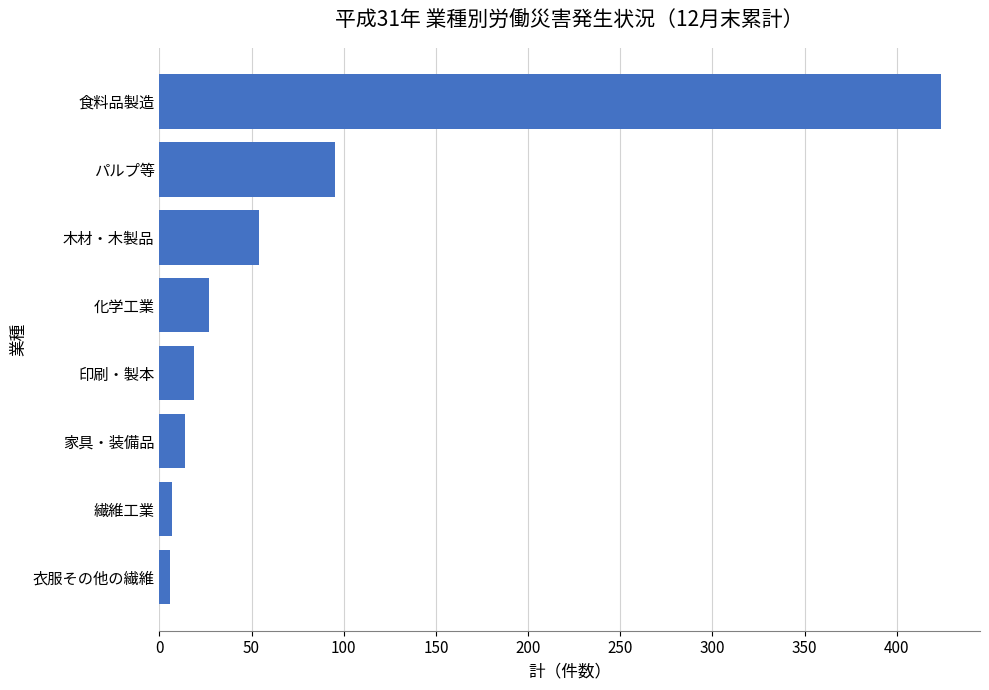

Which has a higher value, 繊維工業 or 印刷・製本?

印刷・製本